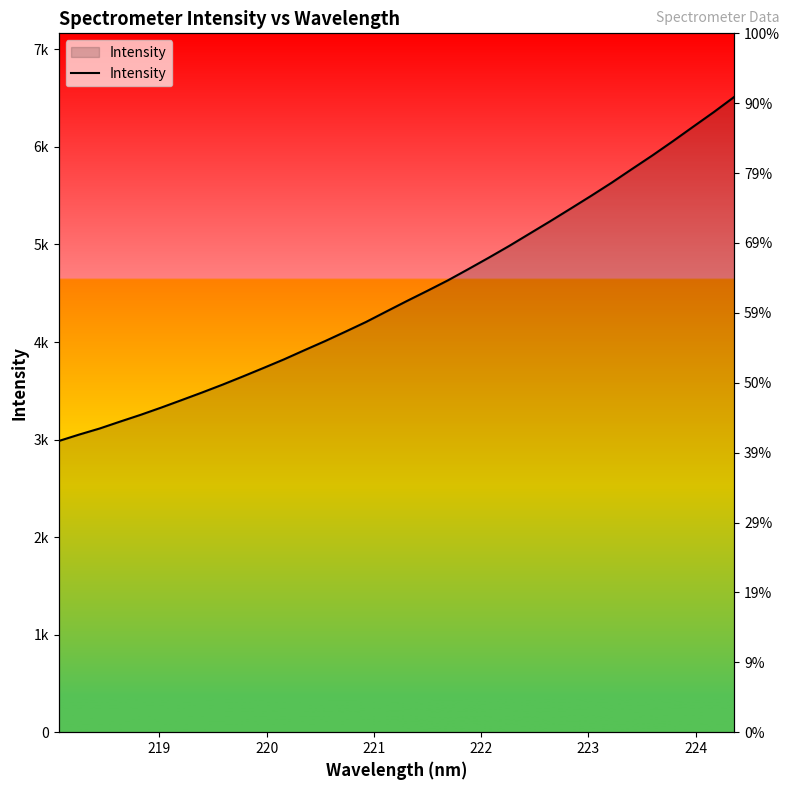

How many lines are shown in the chart?

1